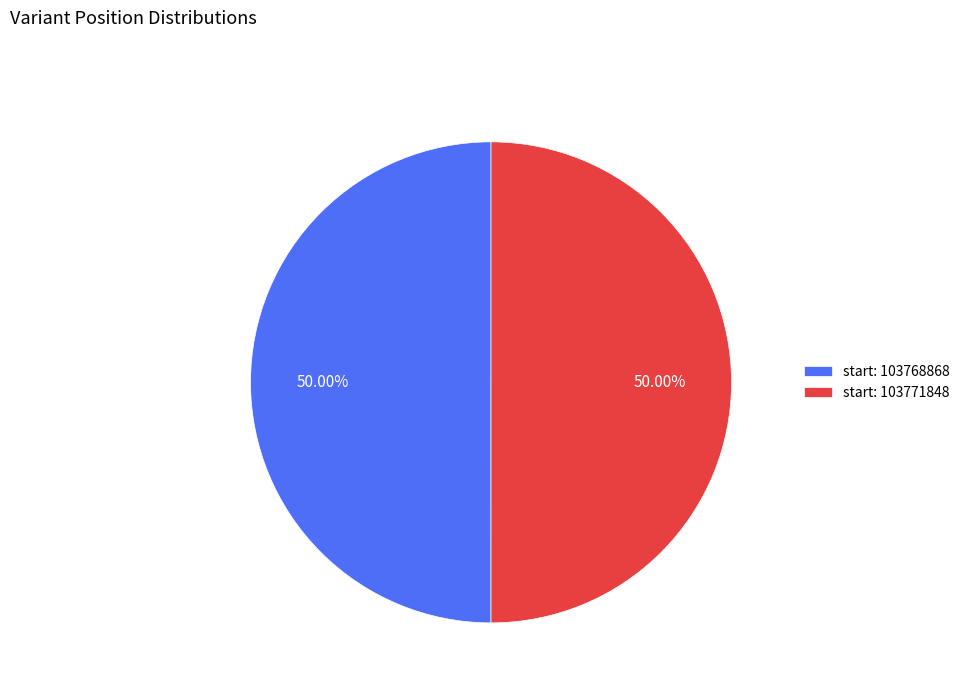

Combined, do start: 103771848 and start: 103768868 account for over 50%?

Yes